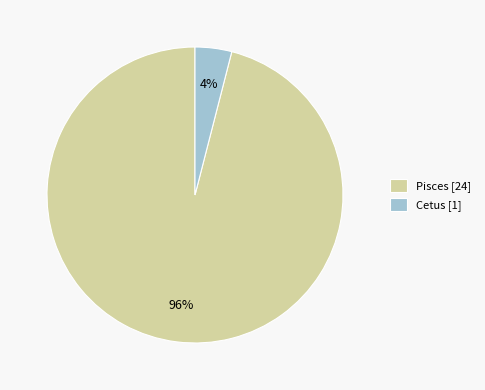

The Pisces slice represents 96% of the pie. True or false?

True